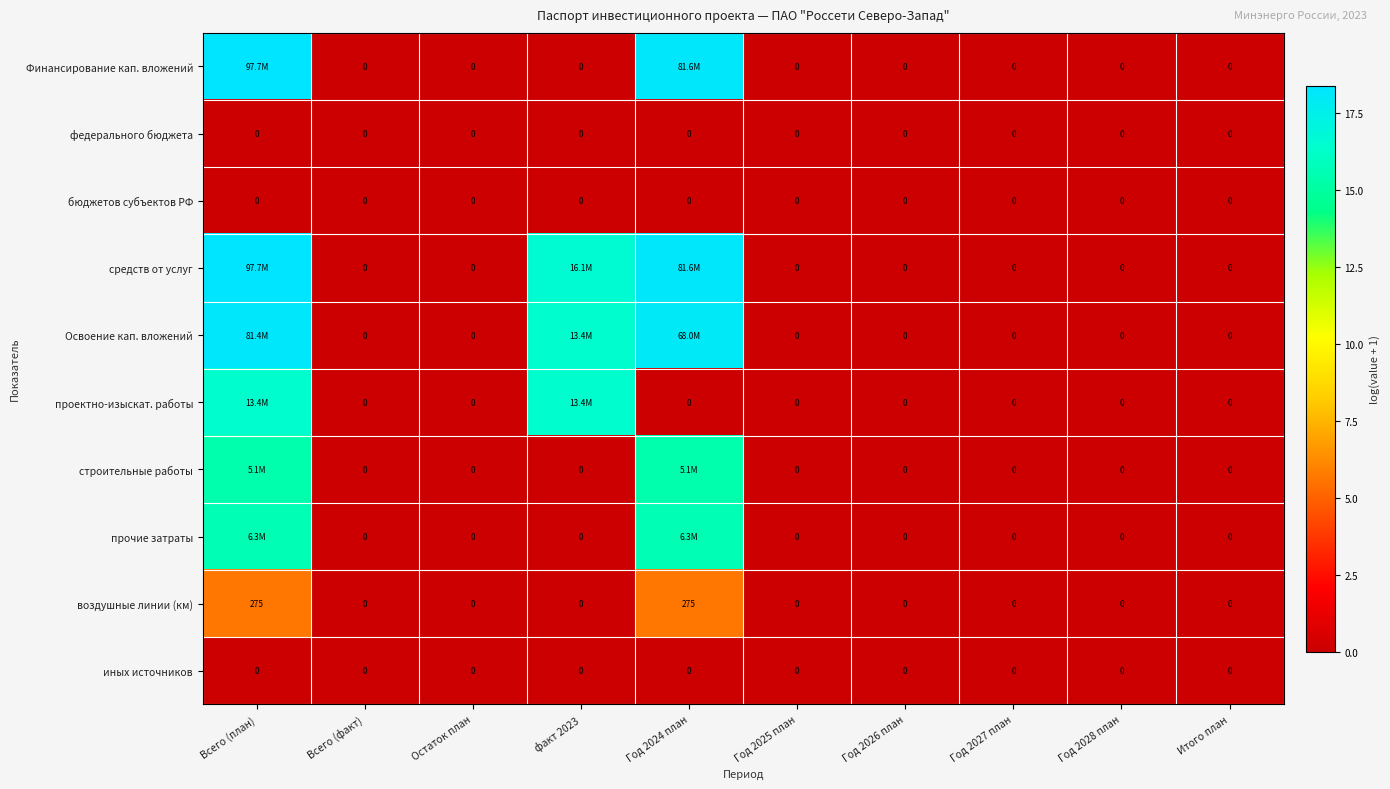

Which series has the largest range (max minus min)?

Финансирование кап. вложений